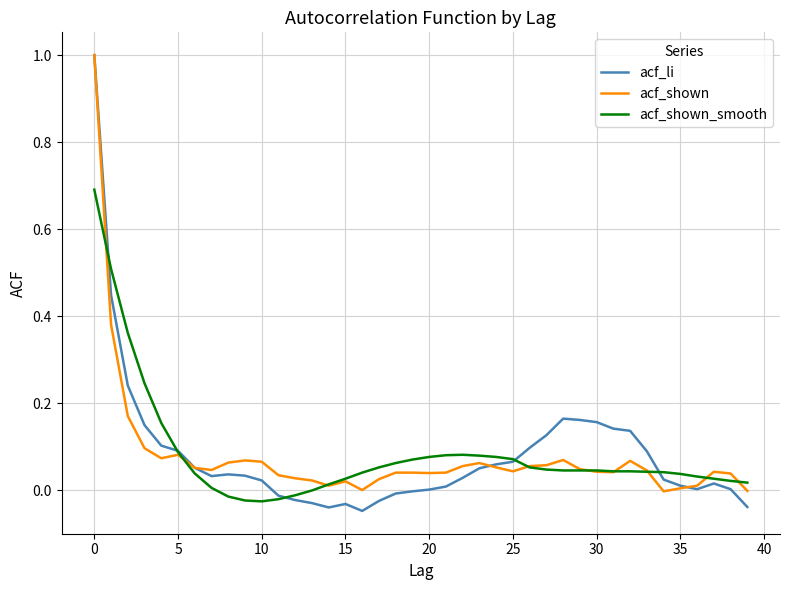

What is the greatest value displayed?

1.0